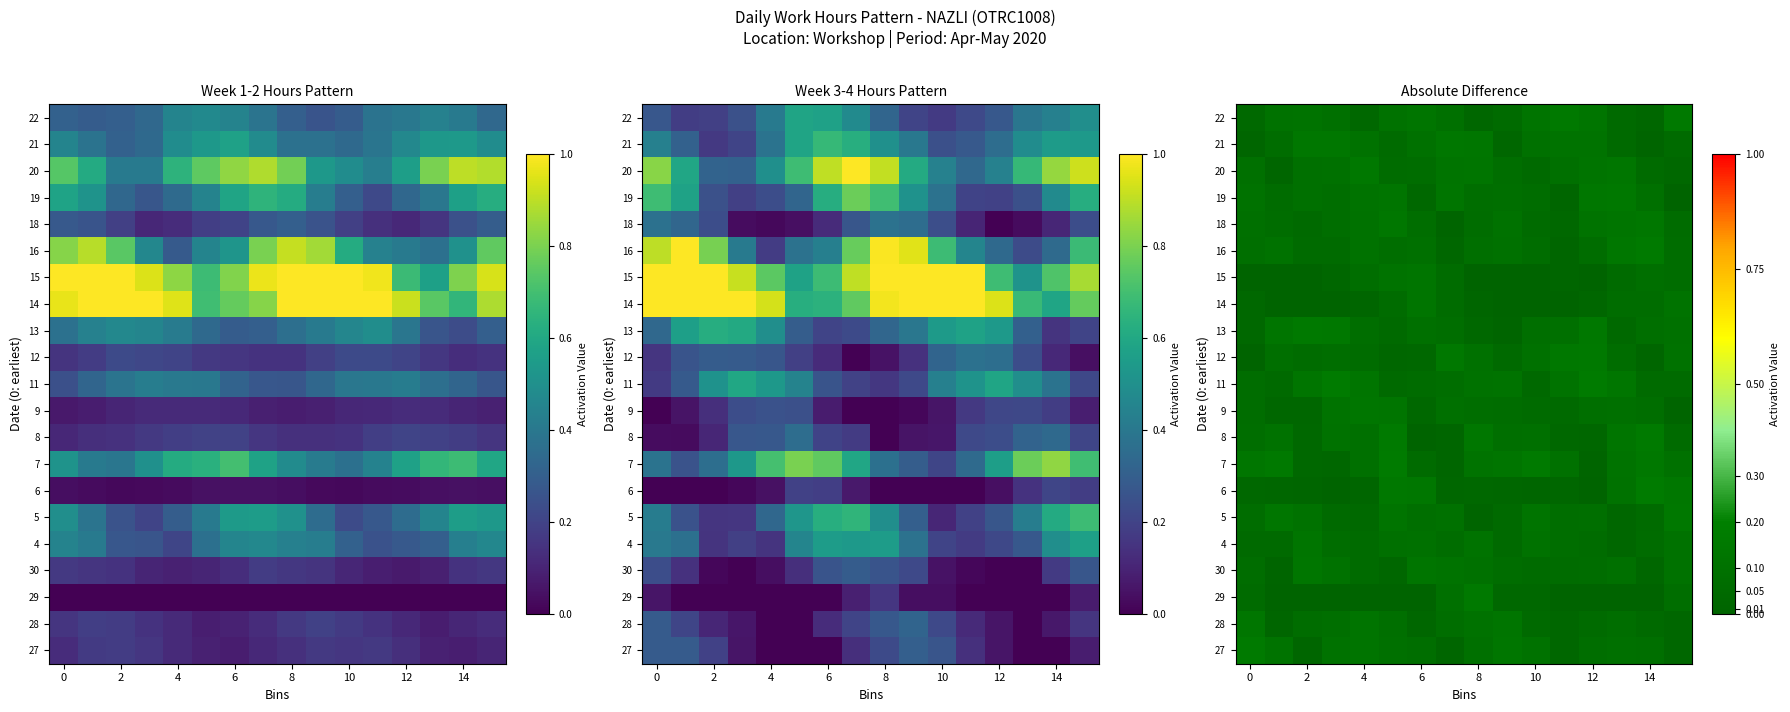

What is the spread (max minus min) of values at 14?

0.1